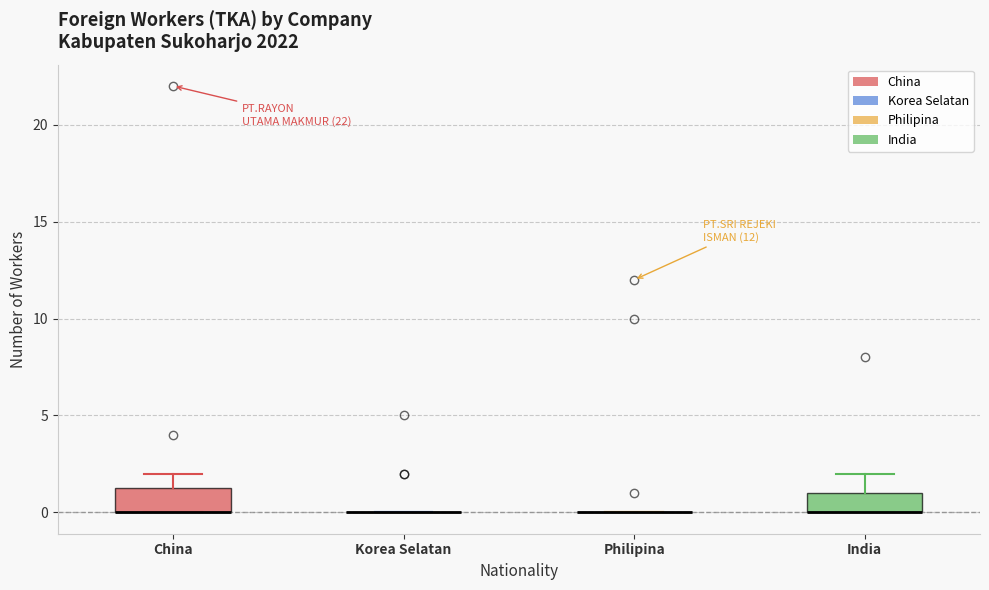

Reading left to right, read every box against the y-axis: the position of its median line, the range the box covers, and the ends of its whiskers. The values are not printed on the chart, so give them approximately, as read against the axis.

China: median 0.0 (drawn on the box's lower edge), box 0.0 to 1.5, whiskers 0.0 to 2.0
Korea Selatan: box collapsed to a line at 0.0, whiskers 0.0 to 0.0
Philipina: box collapsed to a line at 0.0, whiskers 0.0 to 0.0
India: median 0.0 (drawn on the box's lower edge), box 0.0 to 1.0, whiskers 0.0 to 2.0